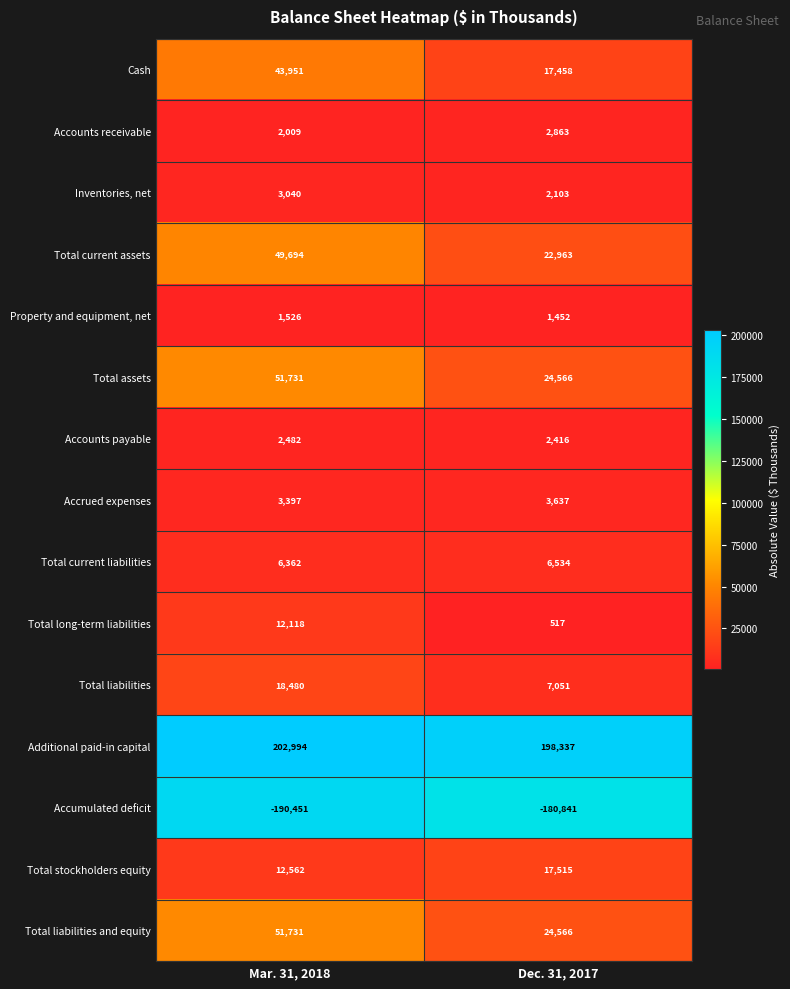

Which label corresponds to the smallest value in the chart?

Mar. 31, 2018